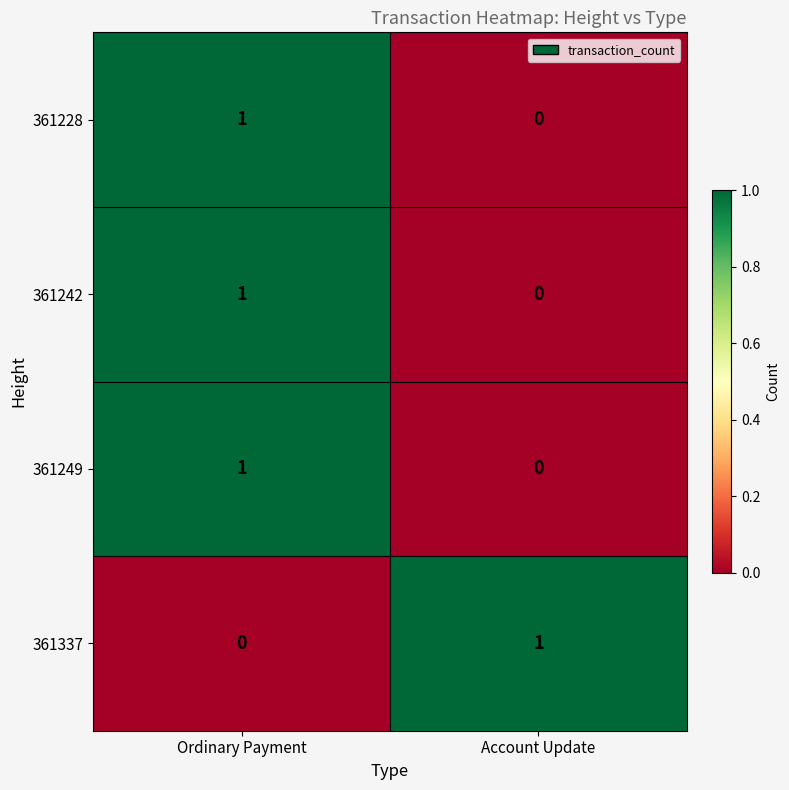

What is the spread (max minus min) of values at Account Update?

1